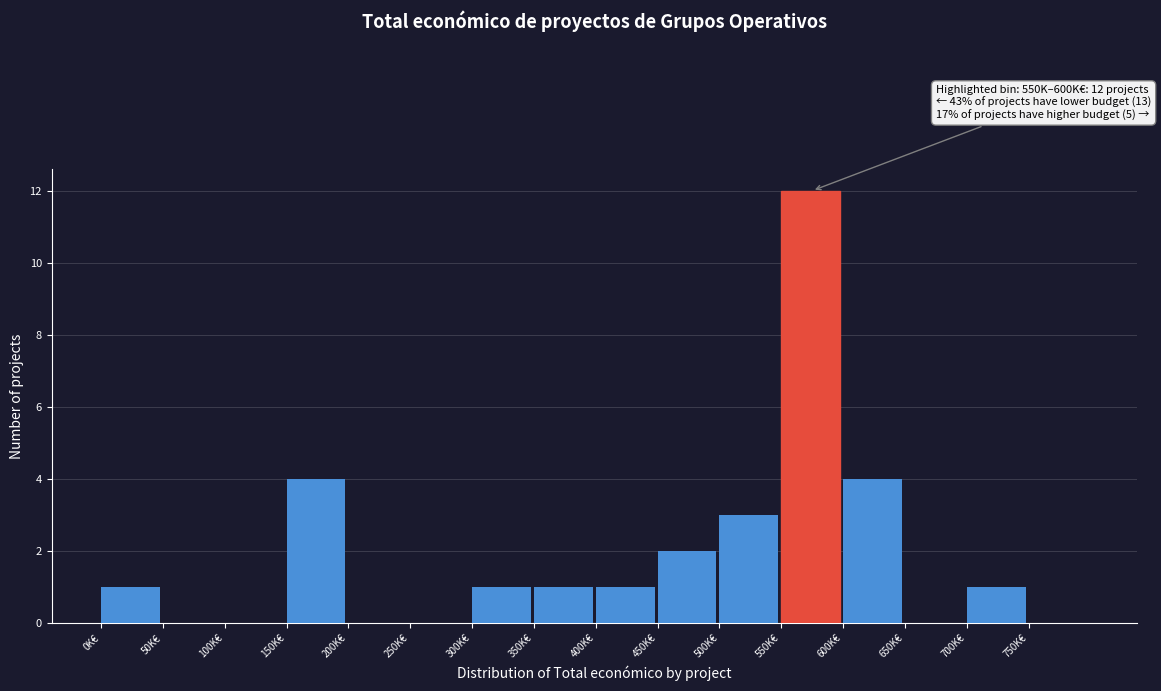

Reading right to left, list all the values displayed in this chart.

750K€=0	700K€=1	650K€=0	600K€=4	550K€=12	500K€=3	450K€=2	400K€=1	350K€=1	300K€=1	250K€=0	200K€=0	150K€=4	100K€=0	50K€=0	0K€=1